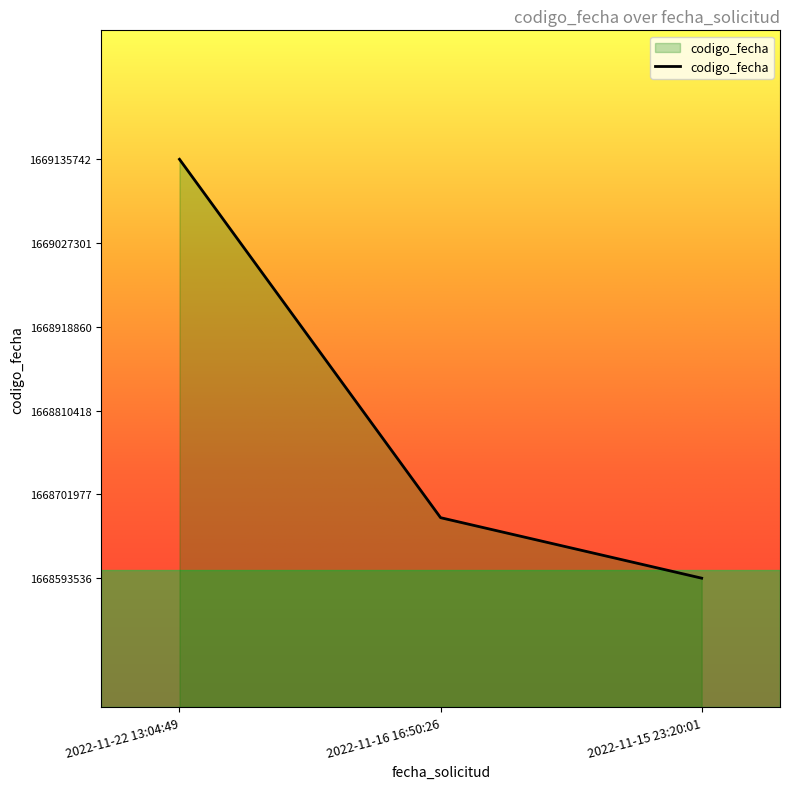

Count the number of categories in the chart.

3